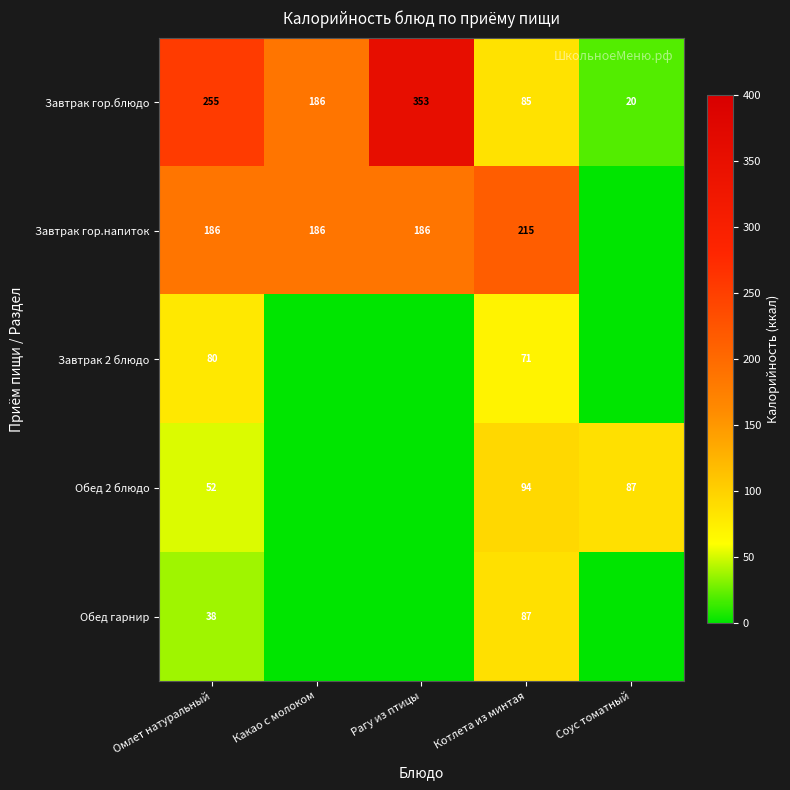

Is the value of Обед гарнир at Омлет натуральный greater than the value of Обед 2 блюдо at Омлет натуральный?

No